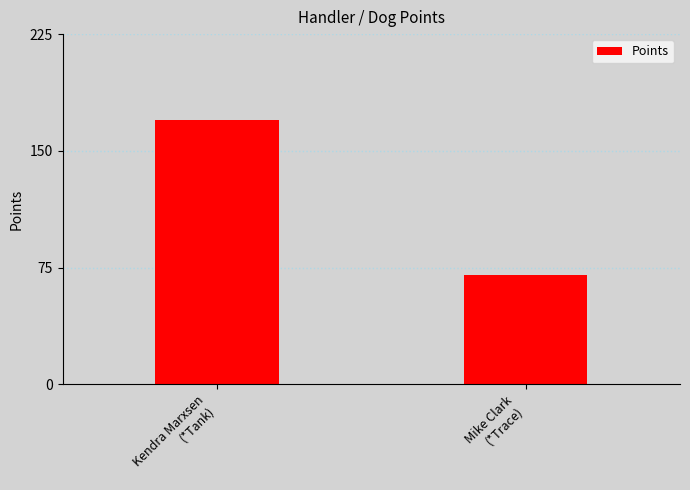

What is the difference between the values at Kendra Marxsen
(*Tank) and Mike Clark
(*Trace)?

100